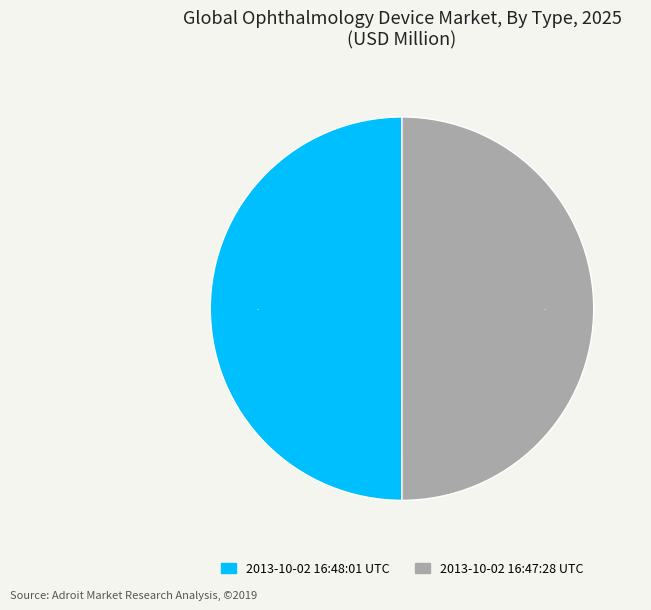

To the nearest percent, what is the combined percentage of 2013-10-02 16:48:01 UTC and 2013-10-02 16:47:28 UTC?

100%